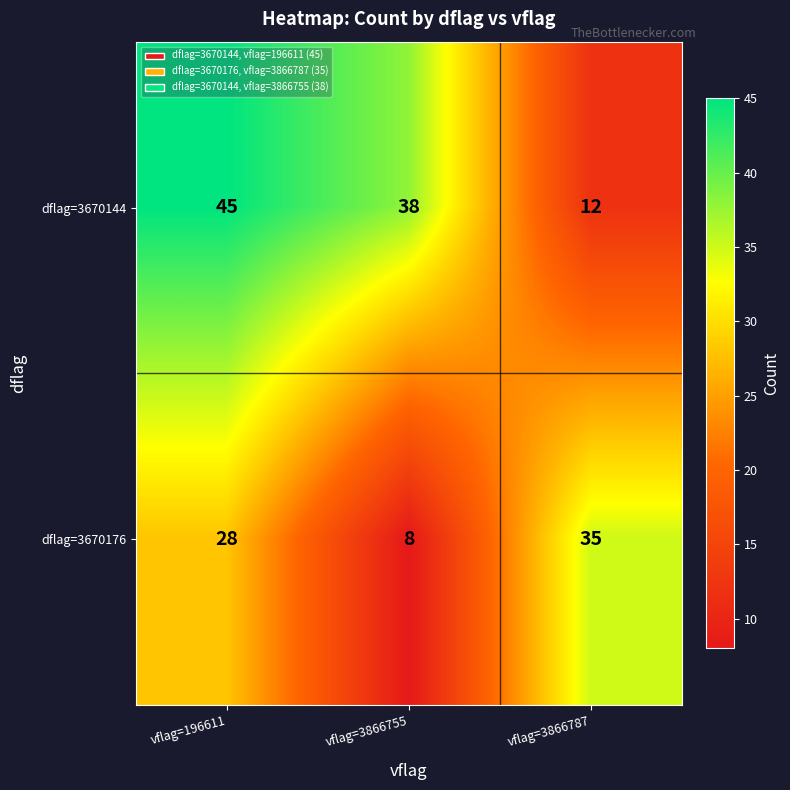

Rank the series at vflag=3866787 from lowest to highest value.

dflag=3670144, dflag=3670176